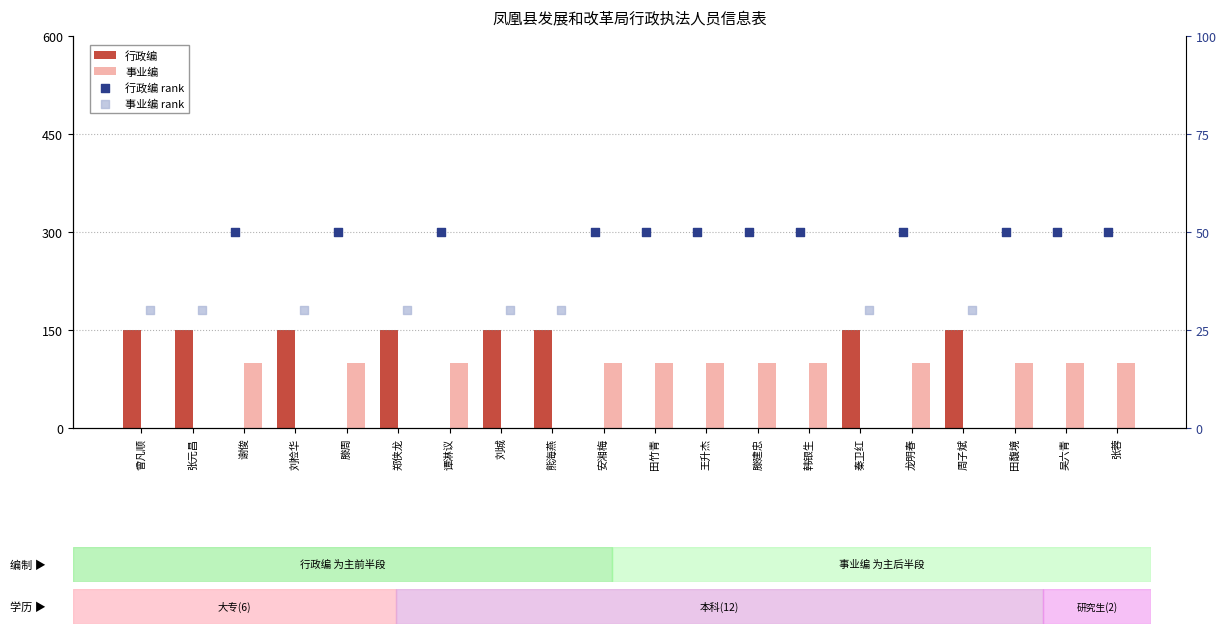

Is the value of 行政编 rank at 滕建忠 greater than the value of 事业编 at 滕周?

No